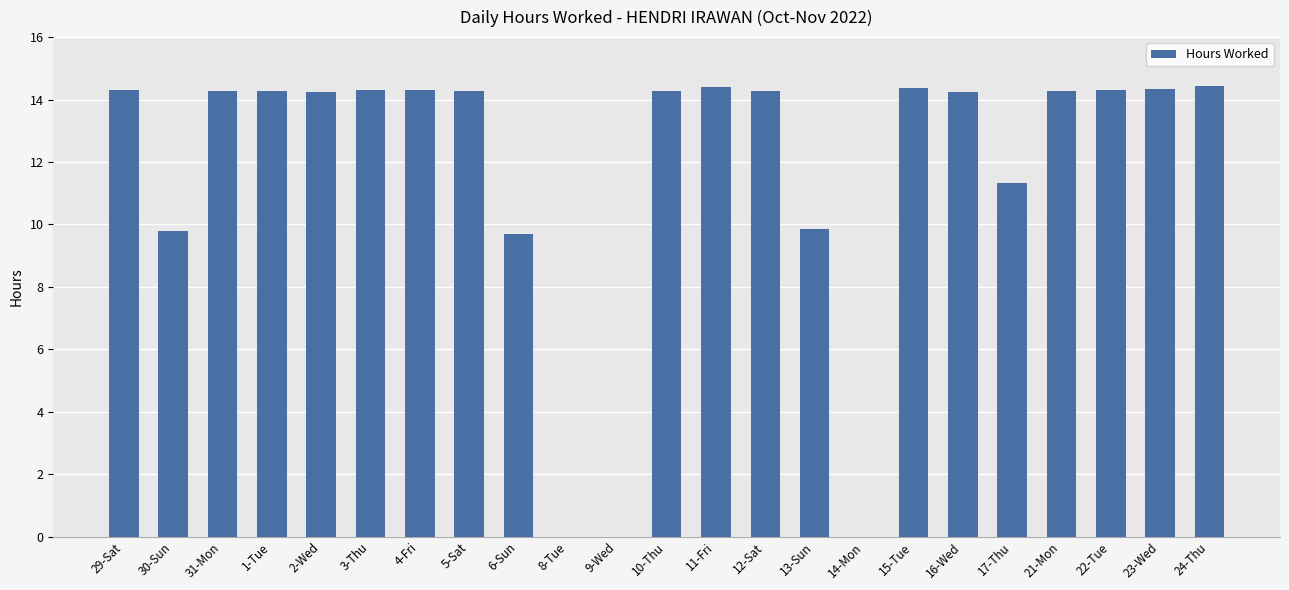

What value does the data have at 6-Sun?

9.7